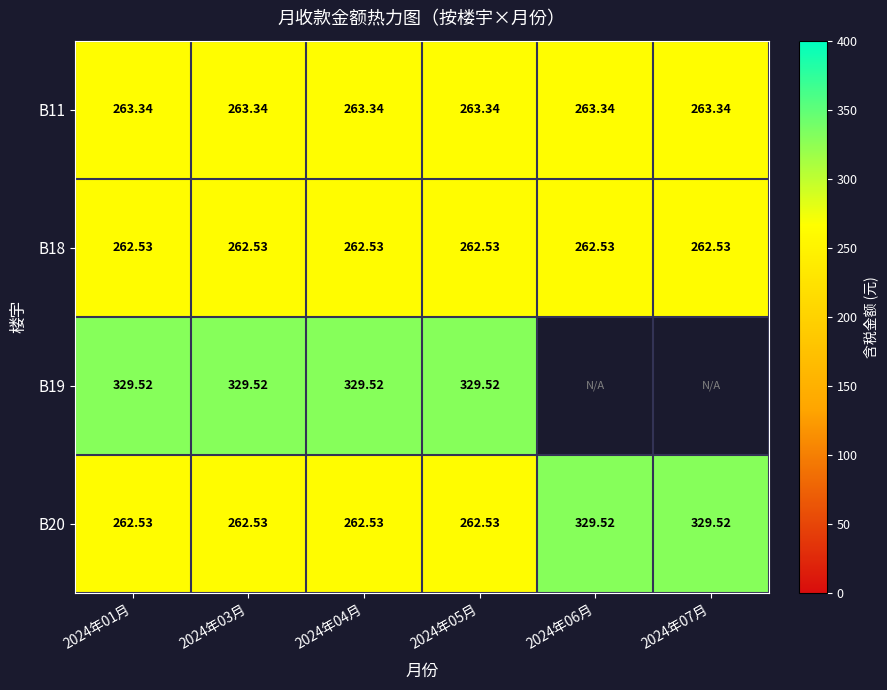

Is the value of B19 at 2024年01月 greater than the value of B11 at 2024年06月?

Yes